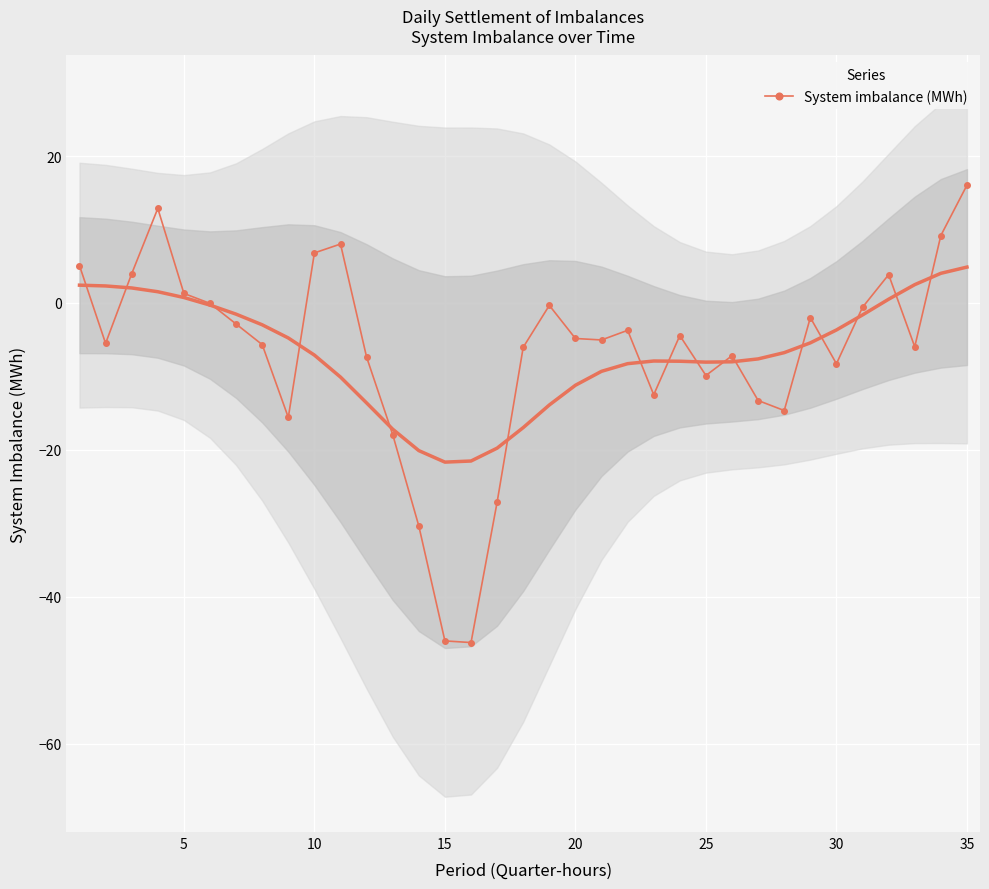

At which label does System imbalance (MWh) reach its peak?

35